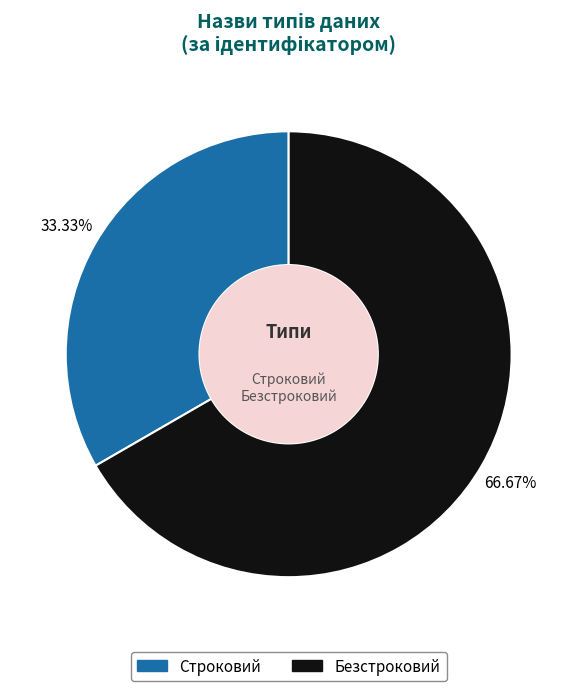

What percentage do Строковий and Безстроковий together represent?

100.0%